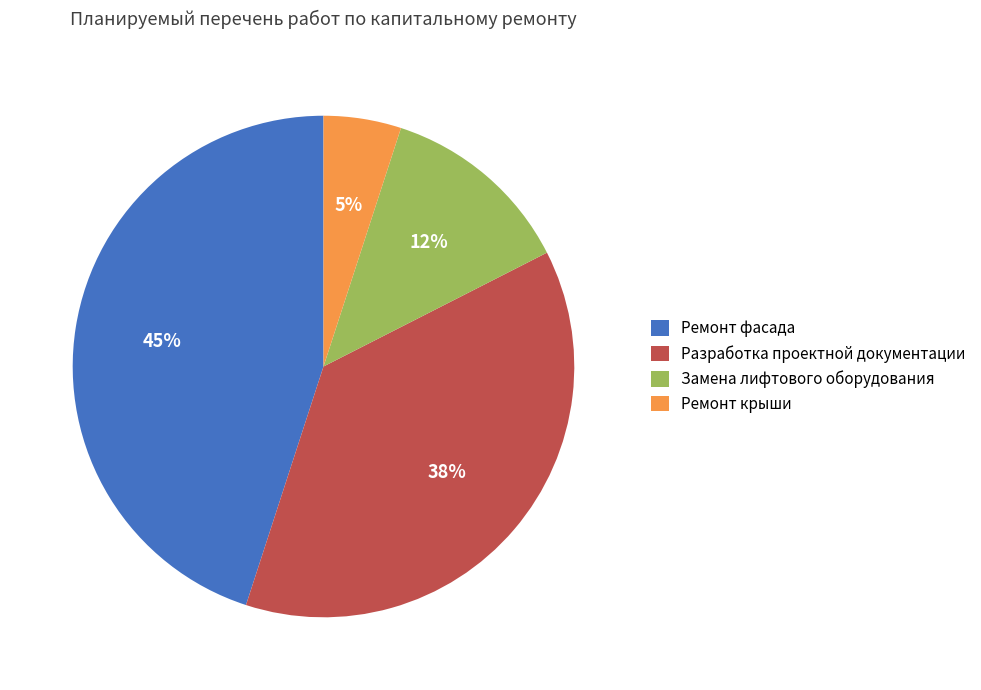

Which has a higher value, Ремонт фасада or Разработка проектной документации?

Ремонт фасада